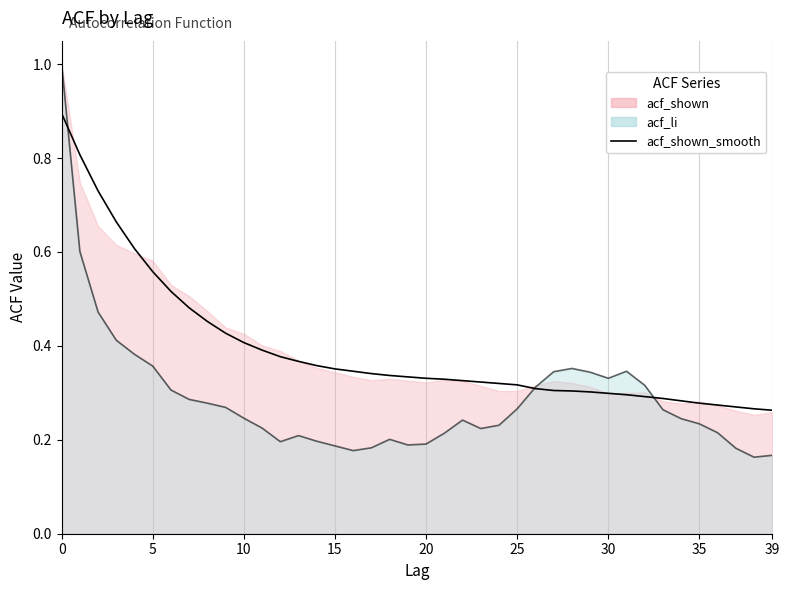

True or false: the data shows 0.6 at 11.

False